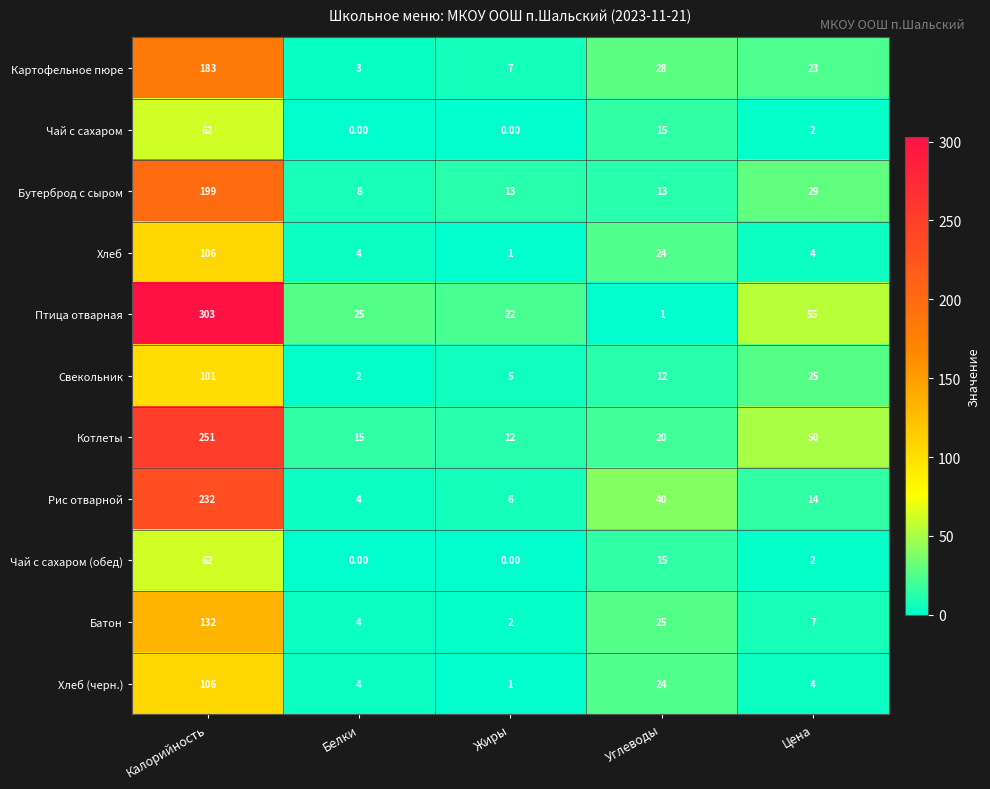

At which category is the sum across all series the highest?

Калорийность